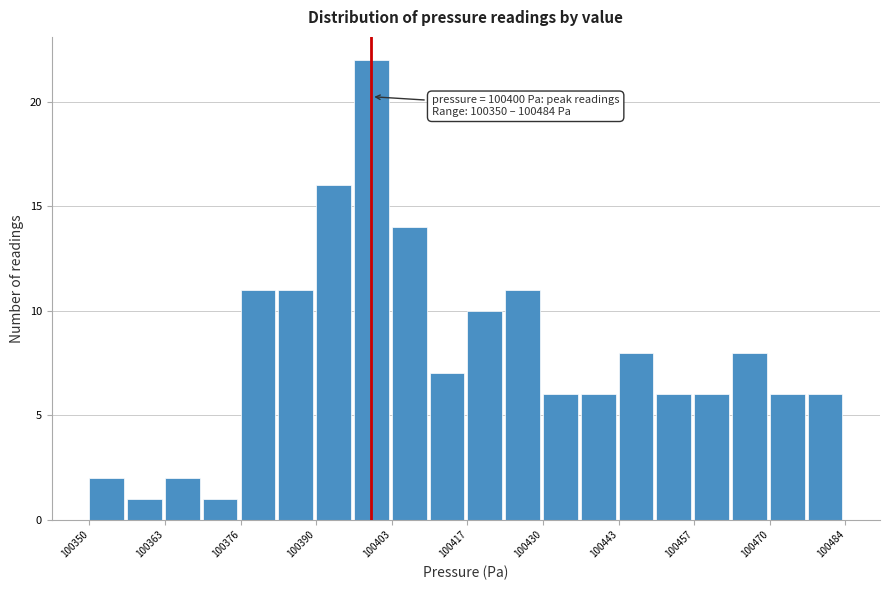

Around what value on the x-axis is the tallest bar? Give the approximate position of its centre, as read against the axis.

100400